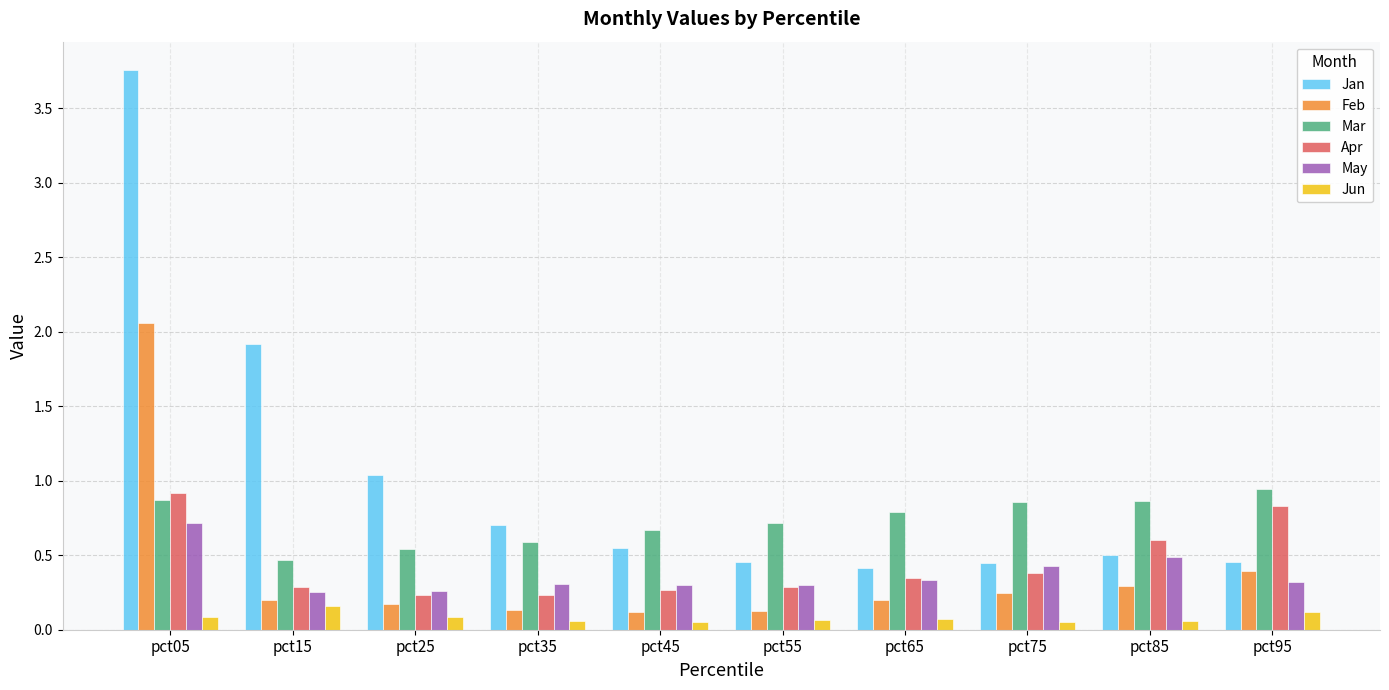

How many bars are there in total?

60